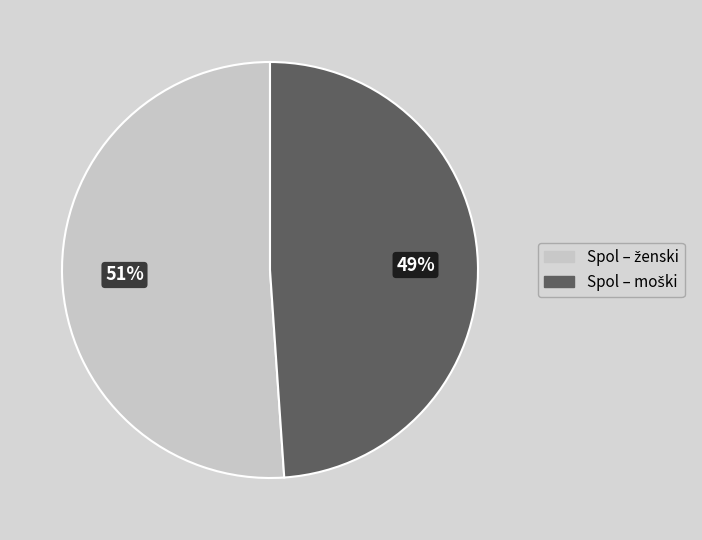

Is there any slice that represents more than half of the pie?

Yes